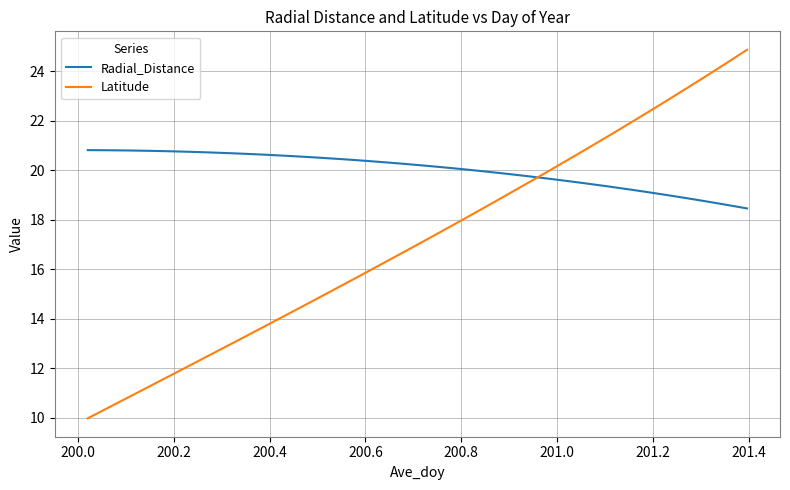

What is the greatest value displayed?

24.9